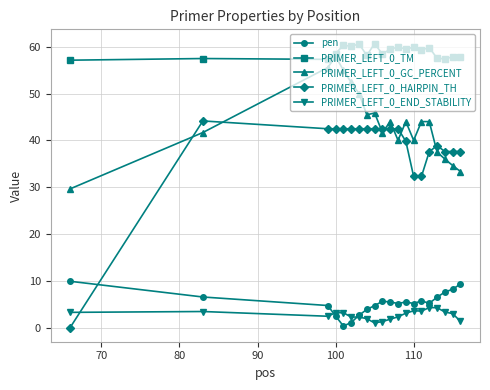

At how many categories does at least one series exceed 18?

20